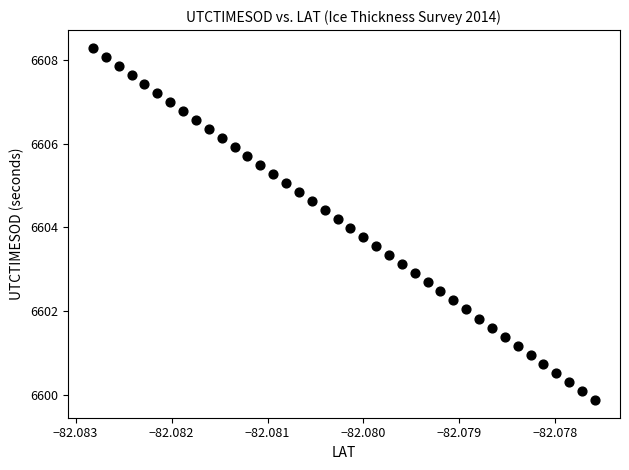

What is the range of Y values (max minus min)?

8.4